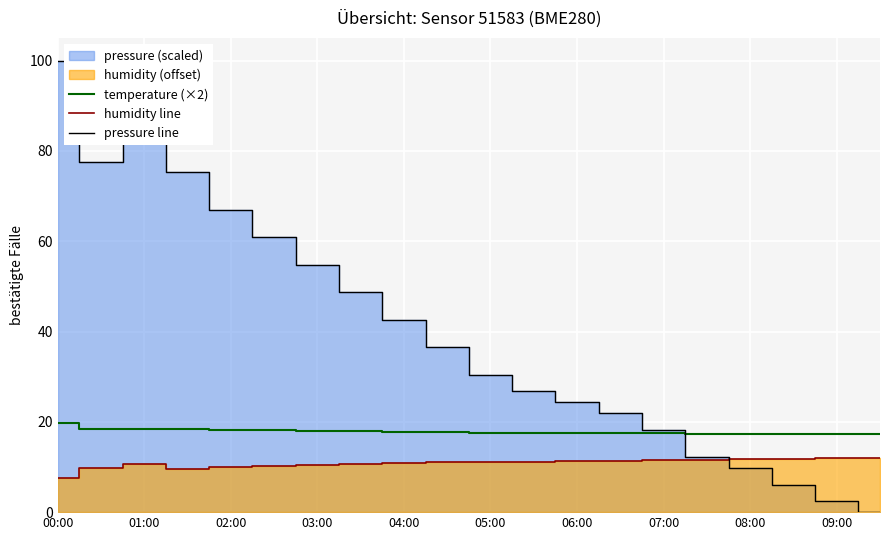

What is the difference between the second highest and second lowest values in the humidity line series?

2.3